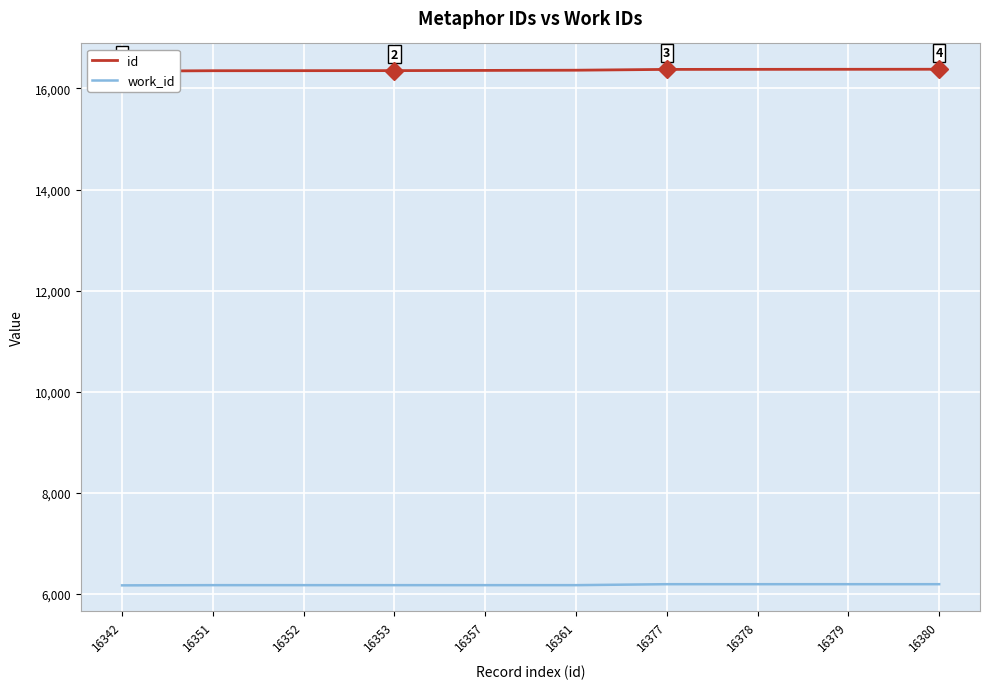

Which series has the largest total across all categories?

id